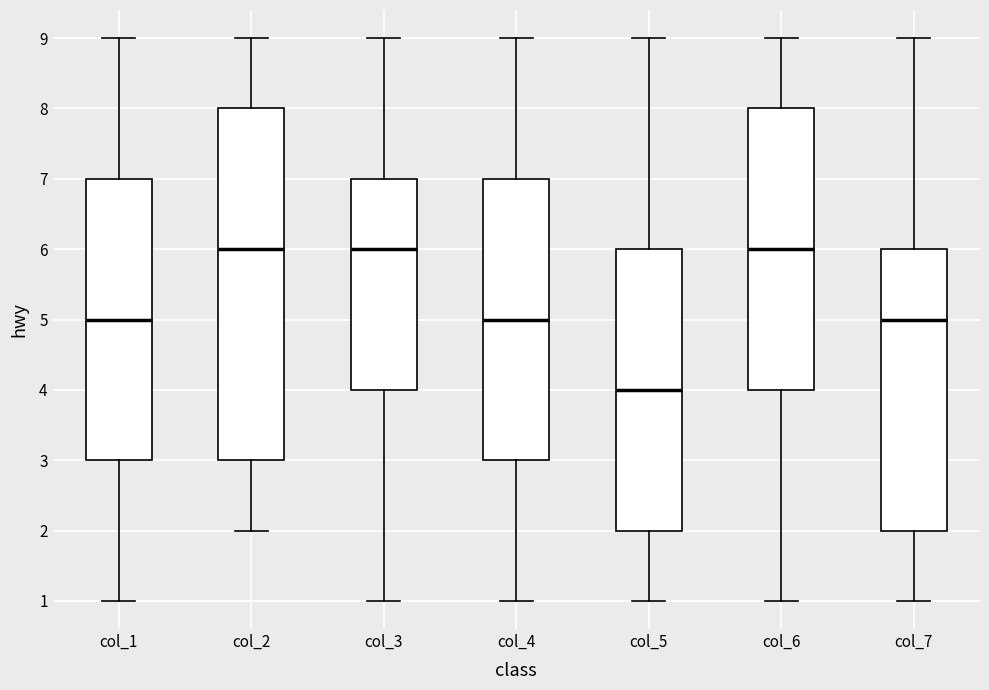

Reading left to right, transcribe this box plot: for each box, give where its median line is, the range the box spans, and where its two whiskers end, as read against the y-axis. The values are not printed on the chart, so give them approximately, as read against the axis.

col_1: median 5, box 3 to 7, whiskers 1 to 9
col_2: median 6, box 3 to 8, whiskers 2 to 9
col_3: median 6, box 4 to 7, whiskers 1 to 9
col_4: median 5, box 3 to 7, whiskers 1 to 9
col_5: median 4, box 2 to 6, whiskers 1 to 9
col_6: median 6, box 4 to 8, whiskers 1 to 9
col_7: median 5, box 2 to 6, whiskers 1 to 9